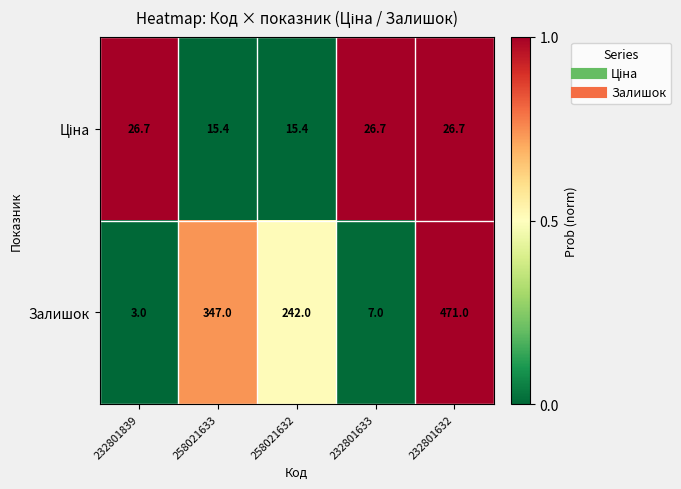

List the labels in order of Залишок value, smallest first.

232801839, 232801633, 258021632, 258021633, 232801632